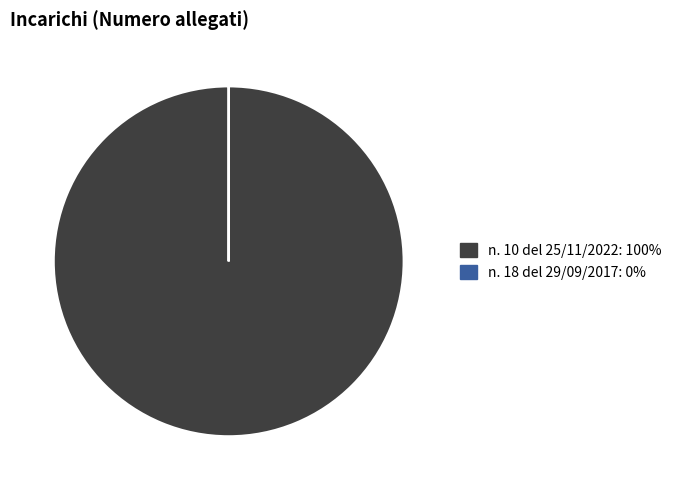

What is the largest slice in the pie chart?

n. 10 del 25/11/2022